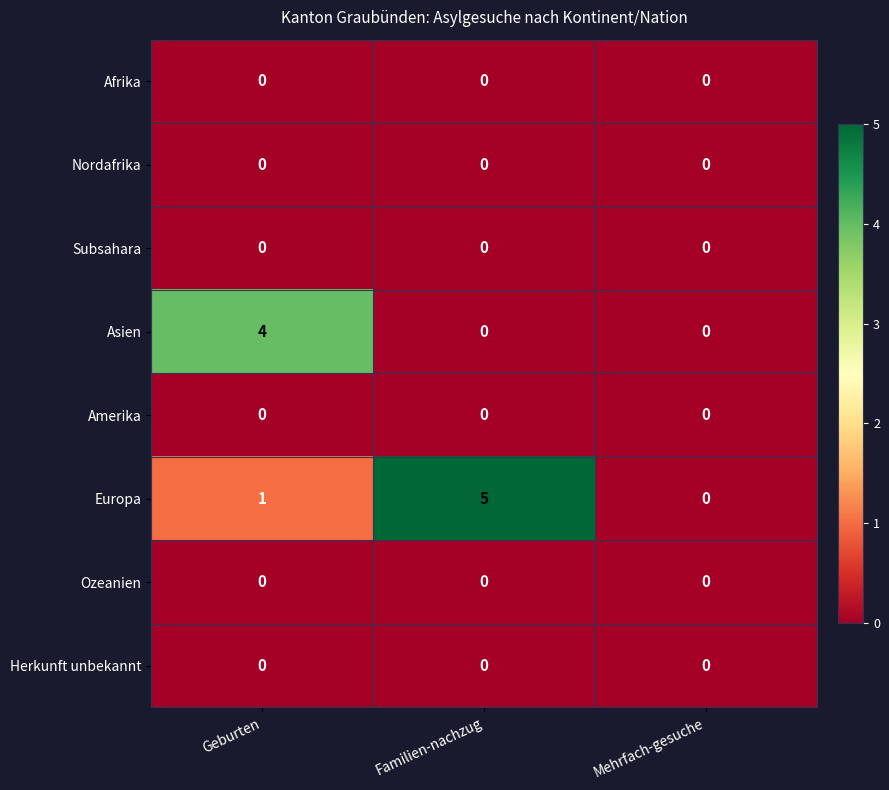

Which series changed the most between Familien-nachzug and Mehrfach-gesuche?

Europa